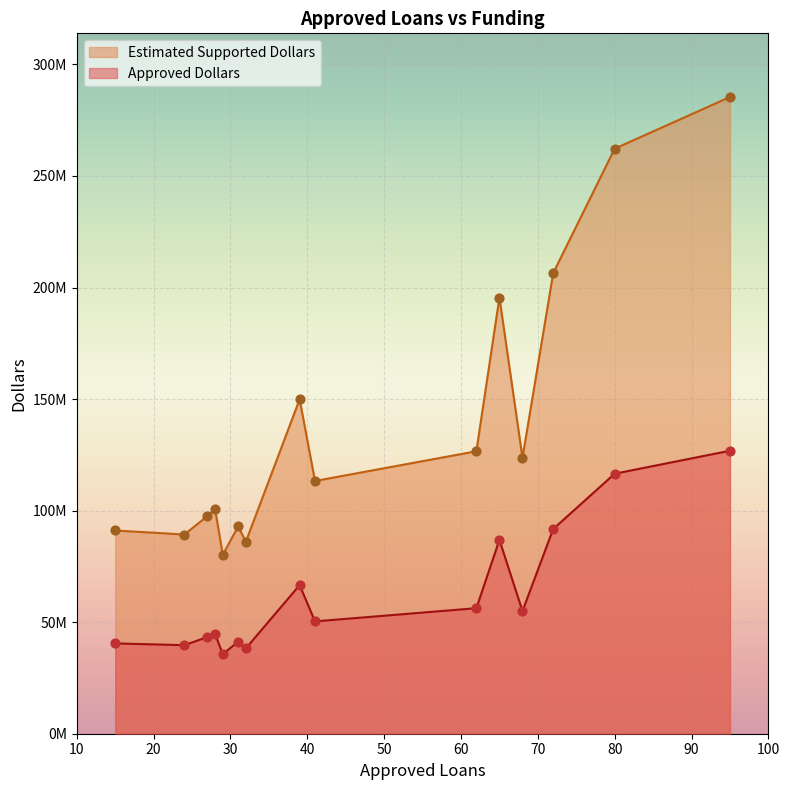

Which series contains the lowest Y value?

Approved Dollars